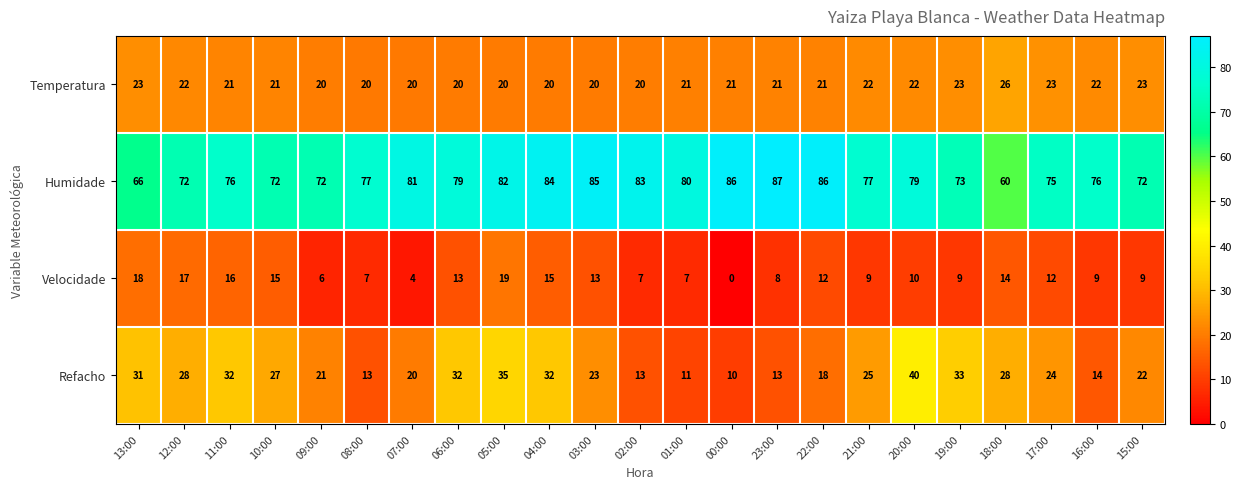

Which series has the largest total across all categories?

Humidade